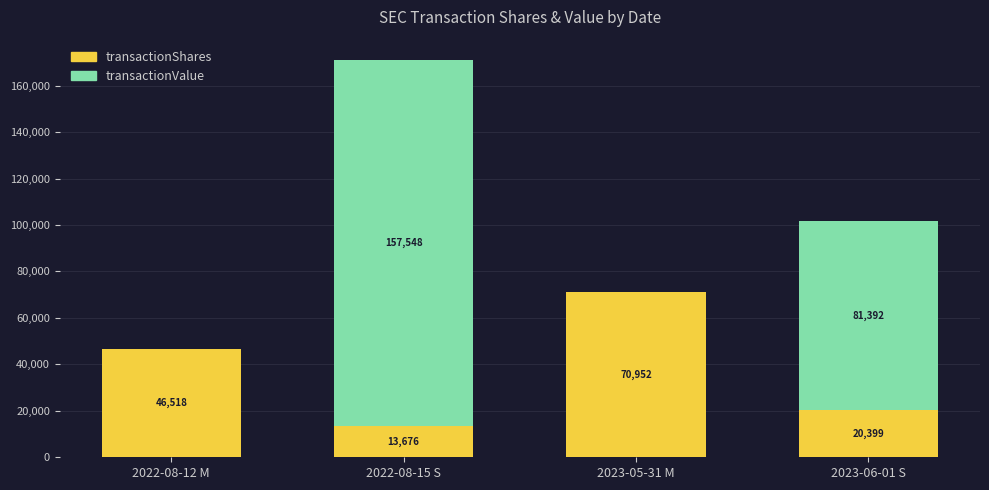

At which category is the sum across all series the highest?

2022-08-15 S